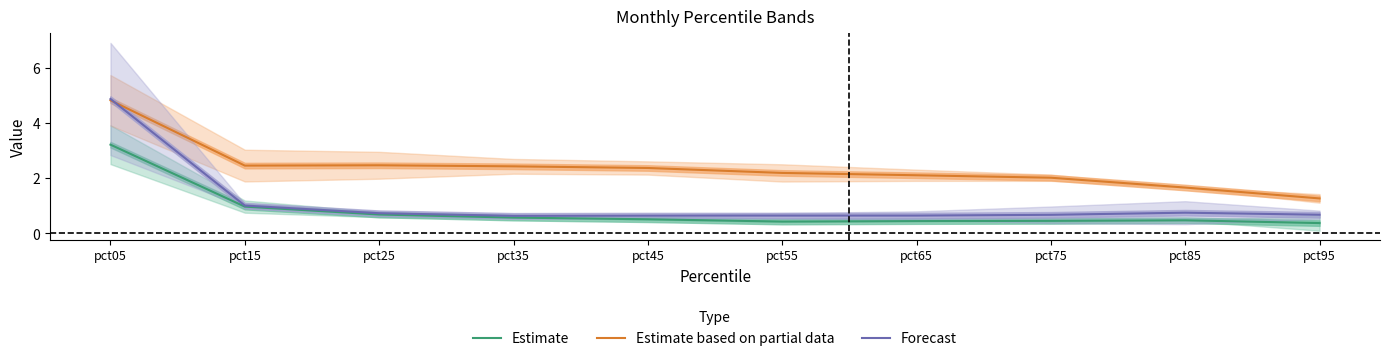

Where is Forecast nearest to the value 2?

pct15